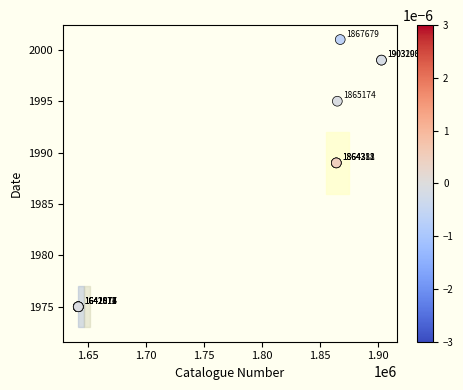

What Y value in the scatter plot is closest to 1988?

1989